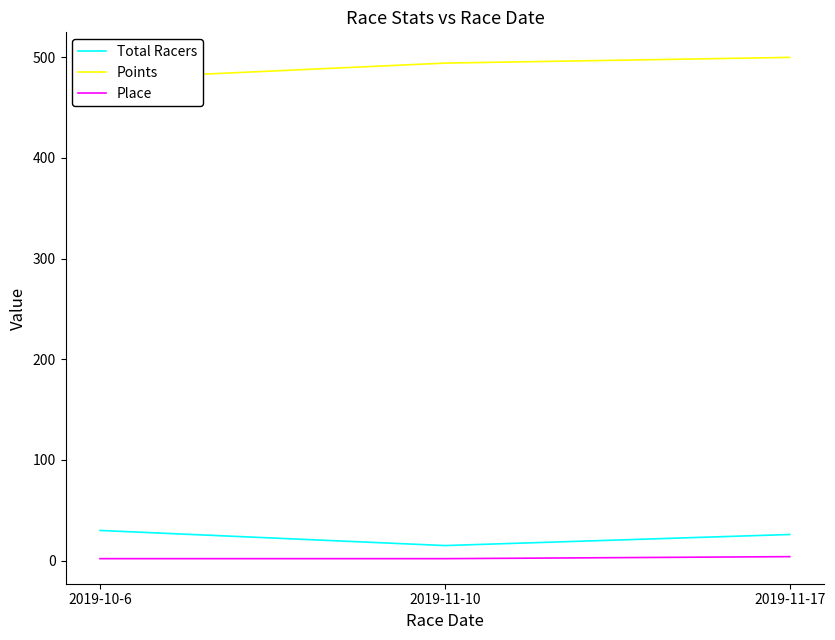

At which label does Total Racers reach its minimum?

2019-11-10